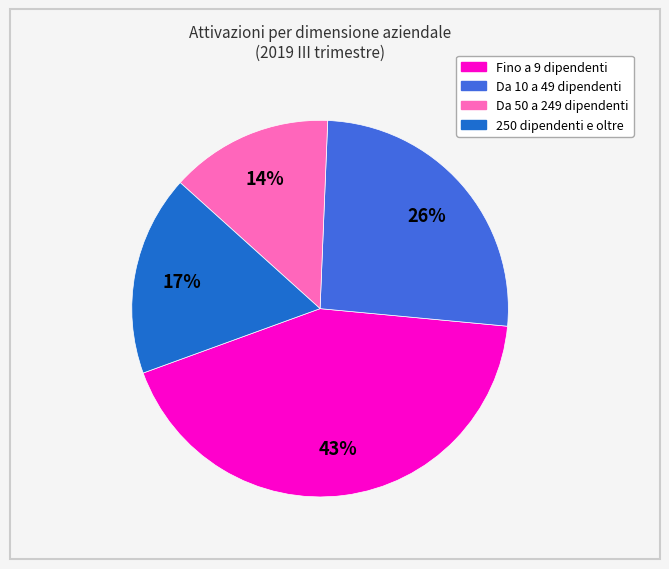

Which has a higher value, Da 10 a 49 dipendenti or Fino a 9 dipendenti?

Fino a 9 dipendenti